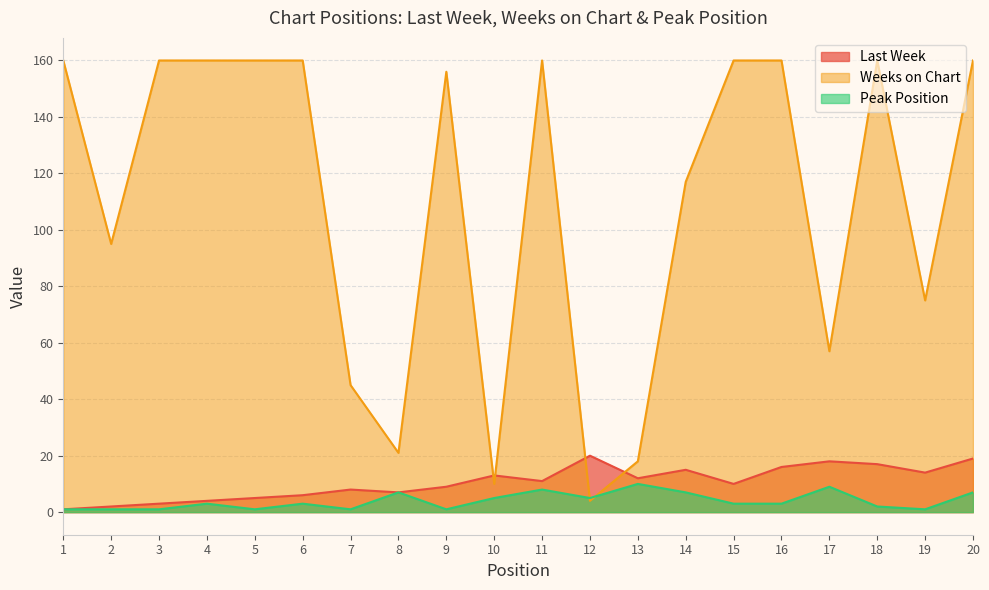

At which category is the sum across all series the highest?

20